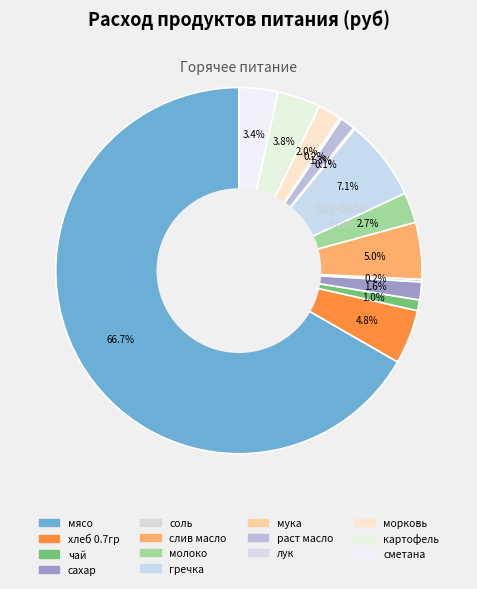

Is мясо the majority of the pie?

Yes